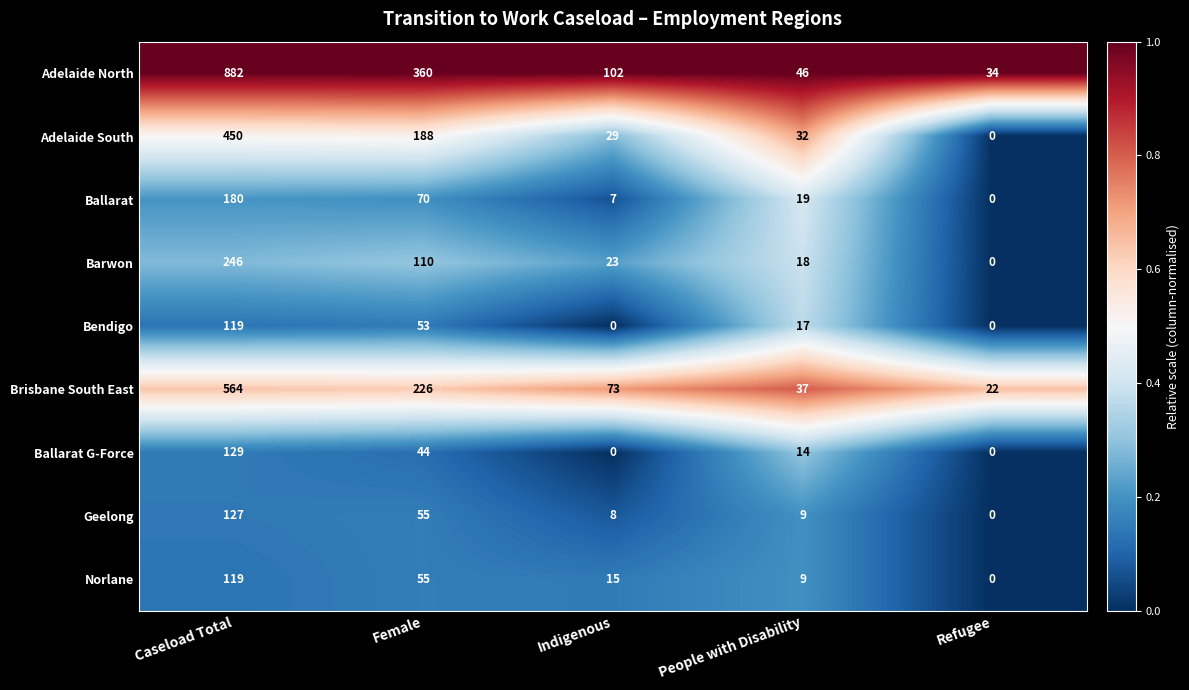

What is the difference between the highest and lowest values at People with Disability?

37